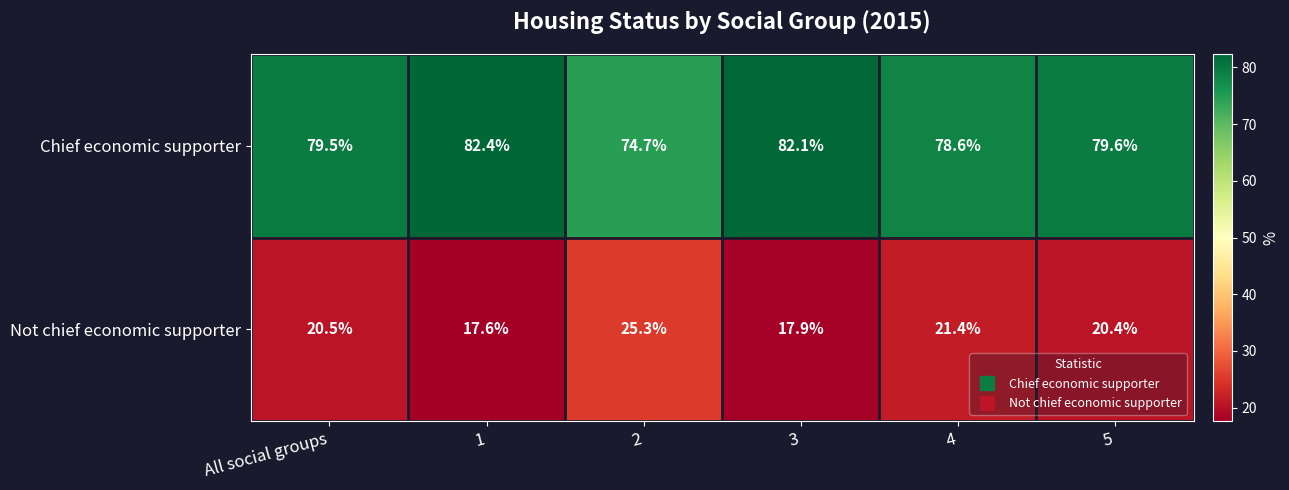

The value of Chief economic supporter at All social groups is 79.5. True or false?

True